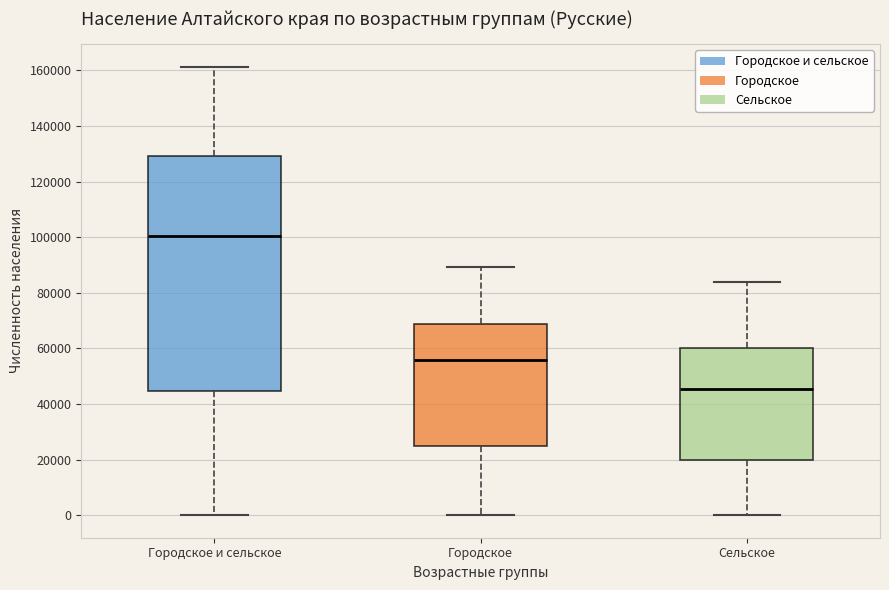

Which box is the tallest, from its lower edge to its upper edge?

Городское и сельское